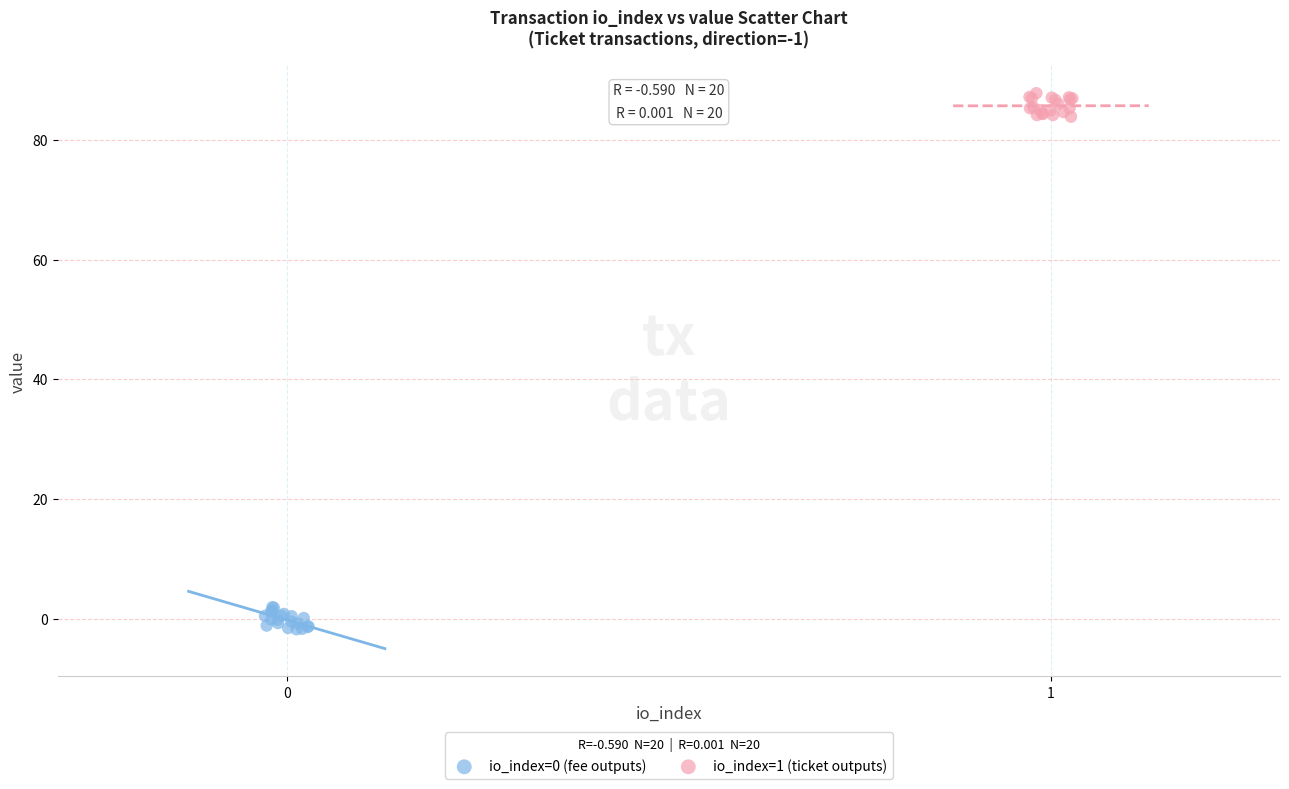

Which series reaches the minimum Y coordinate?

io_index=0 (fee outputs)